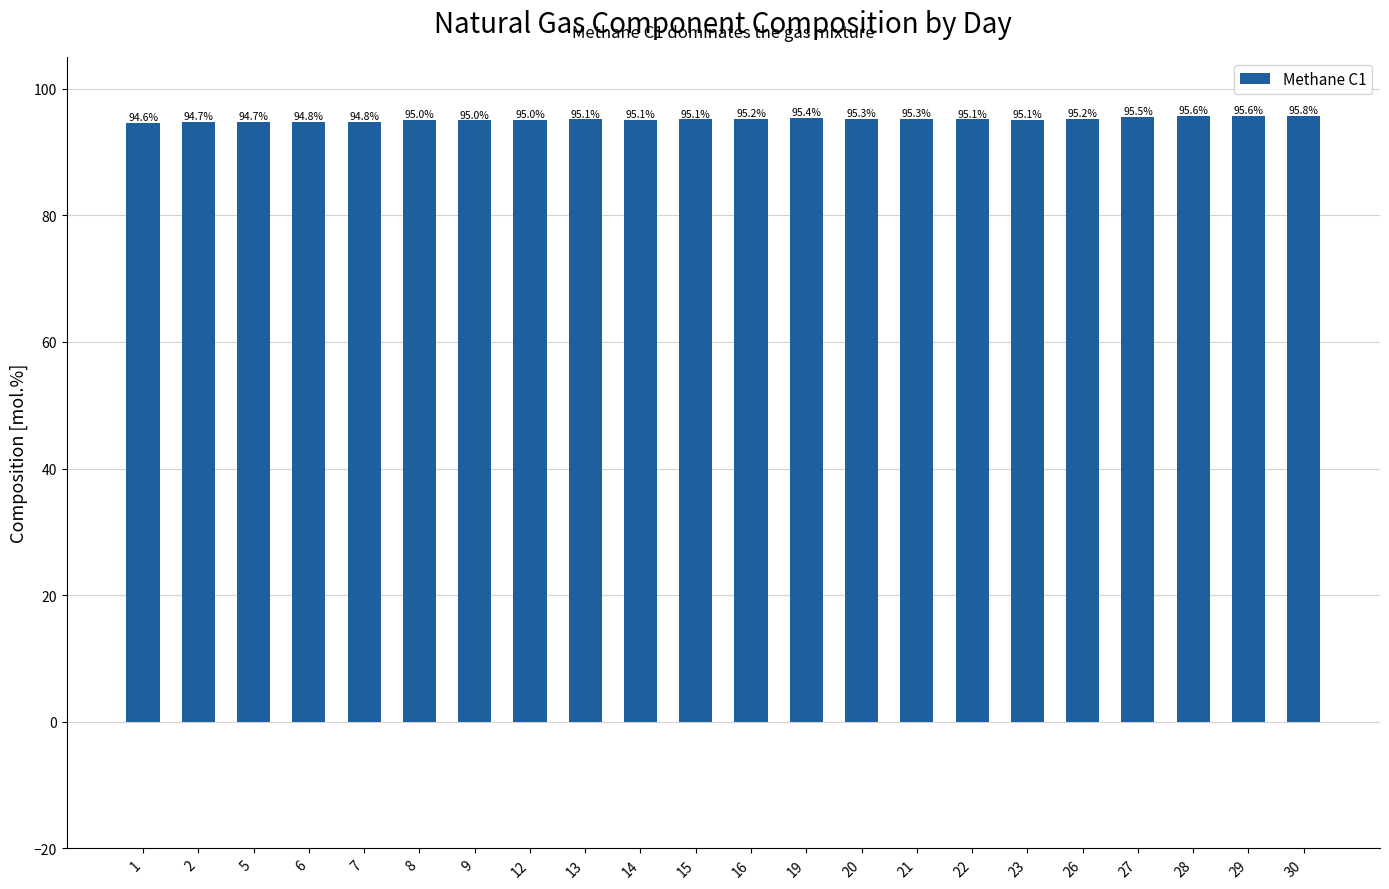

Where is the data nearest to the value 95?

12